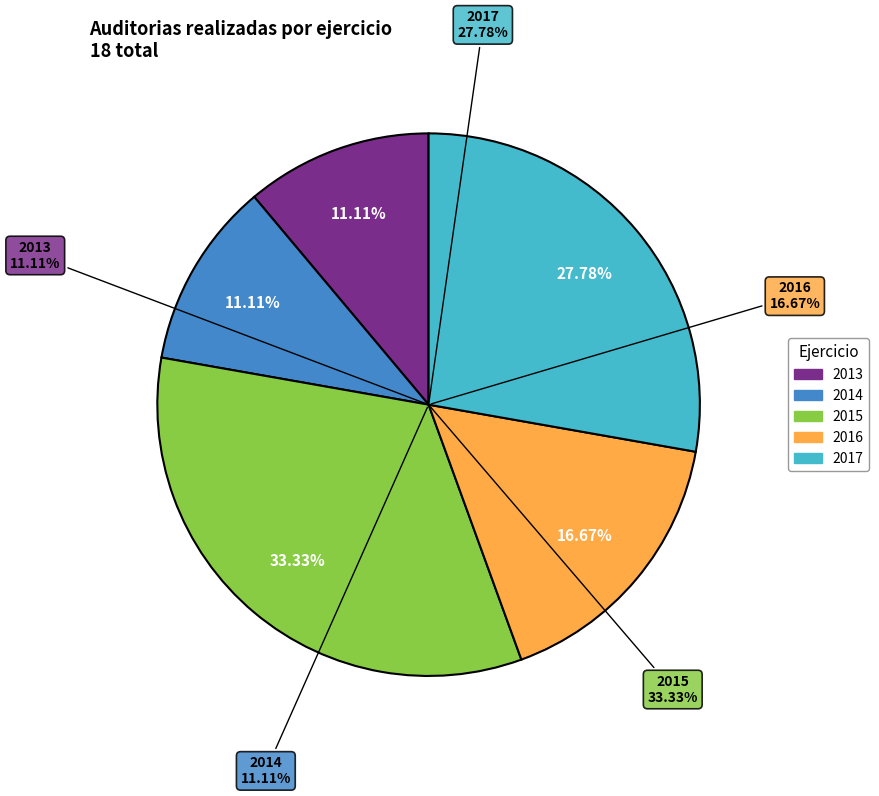

Is 2016 the majority of the pie?

No